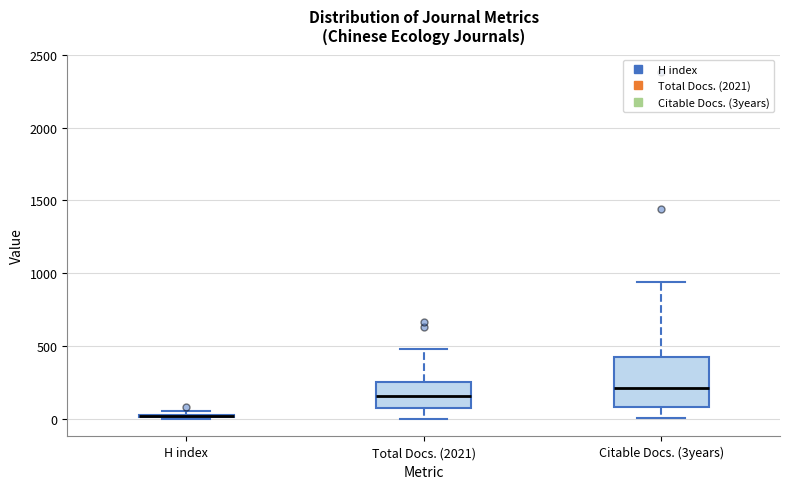

Where is the lower edge of the box for Citable Docs. (3years) on the y-axis? The values are not printed on the chart, so give them approximately, as read against the axis.

100